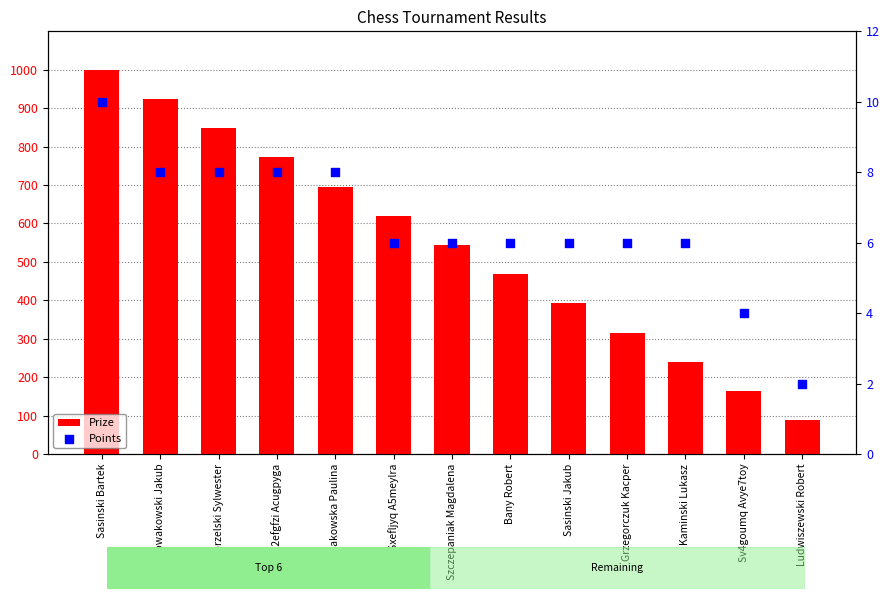

What is the total value across all series at Sasinski Jakub?

398